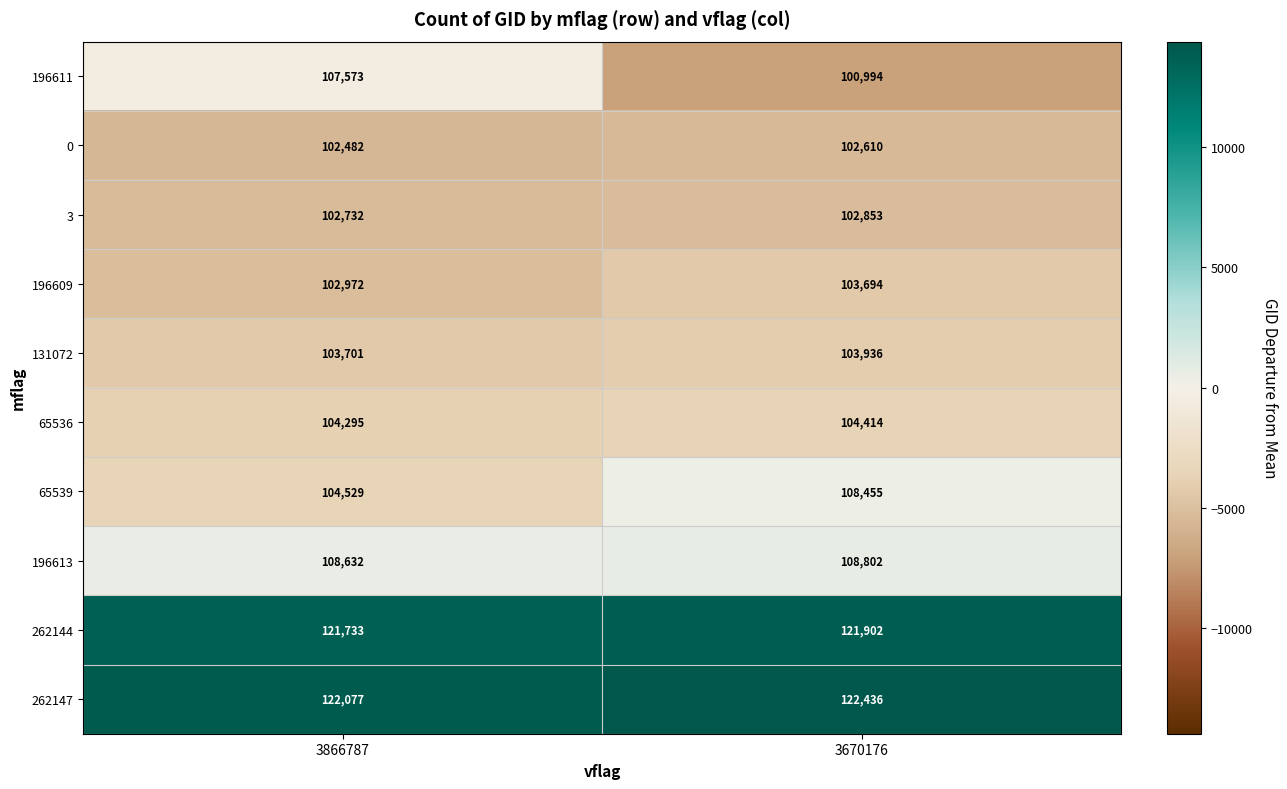

Between 3866787 and 3670176, which series saw the biggest shift?

196611